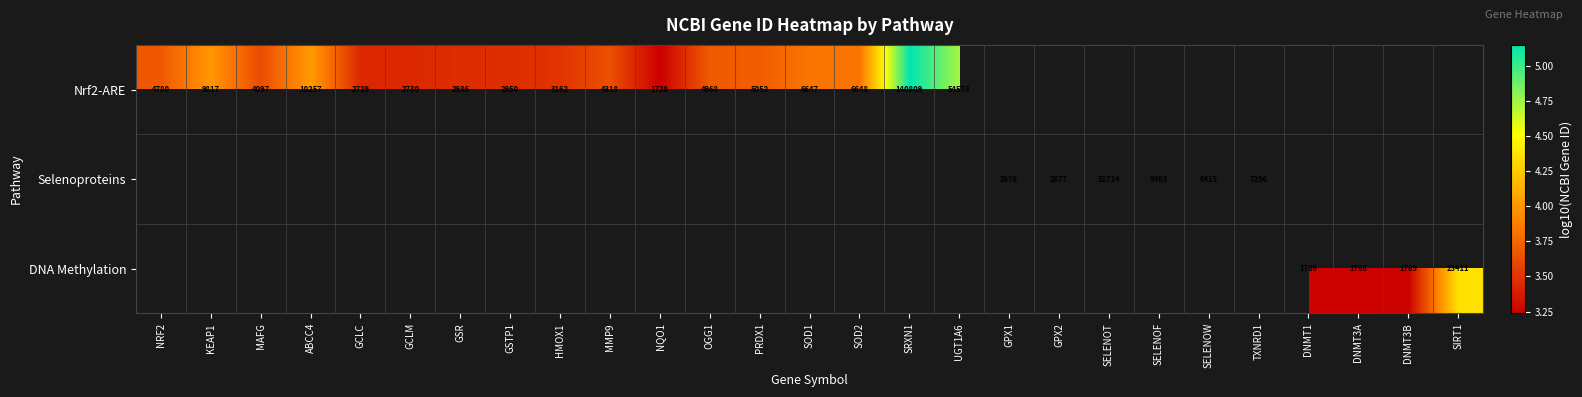

What is the smallest value displayed?

3.2